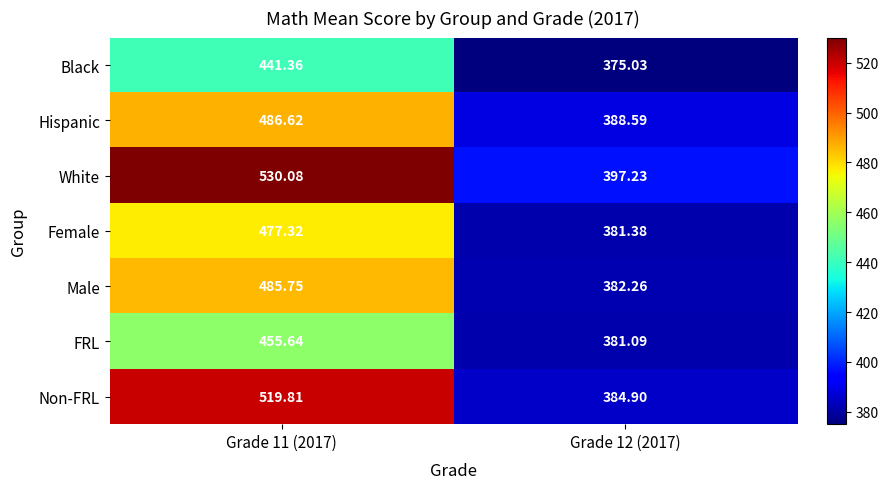

List the series in order of their peak value, highest first.

White, Non-FRL, Hispanic, Male, Female, FRL, Black